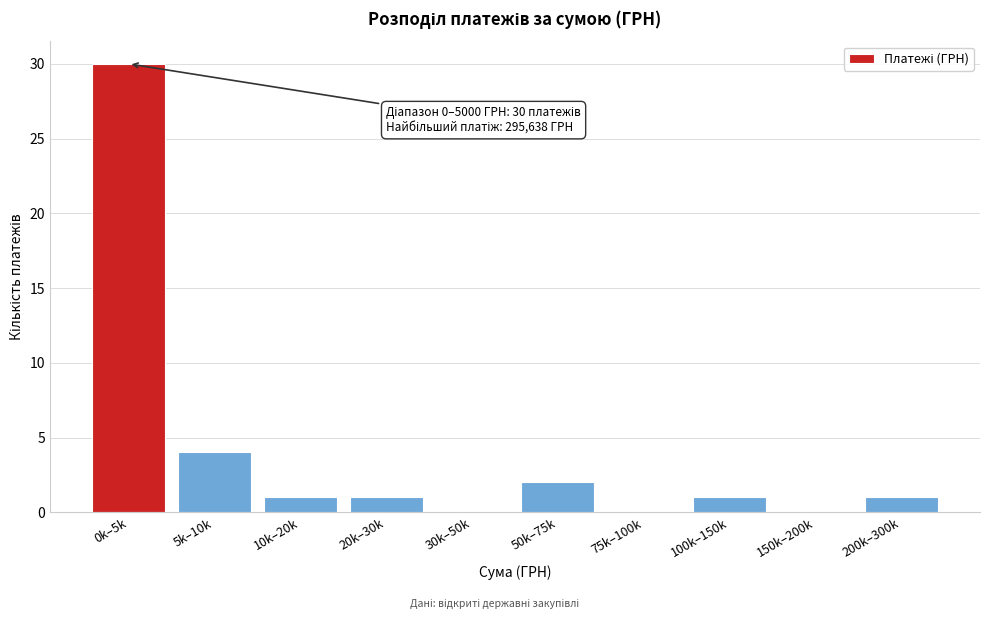

Reading left to right, list all the values displayed in this chart.

0k–5k=30	5k–10k=4	10k–20k=1	20k–30k=1	30k–50k=0	50k–75k=2	75k–100k=0	100k–150k=1	150k–200k=0	200k–300k=1